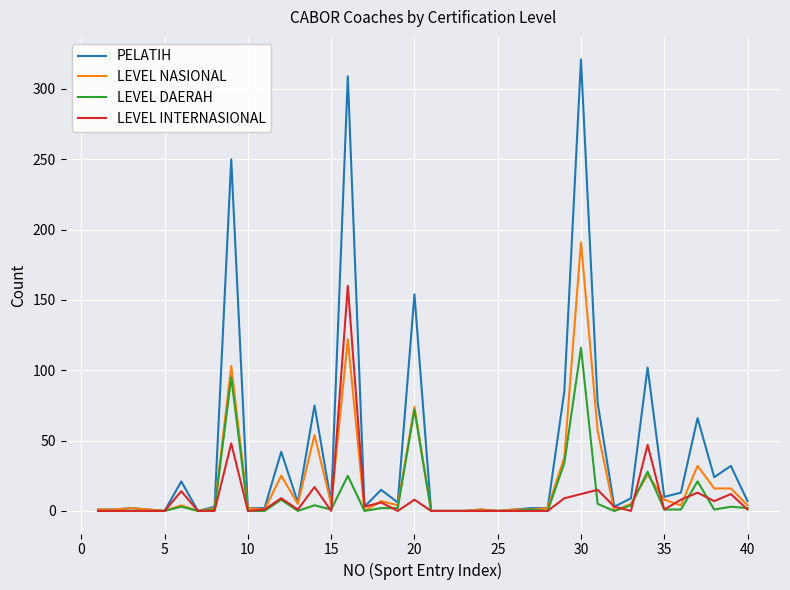

Which series has the largest total across all categories?

PELATIH